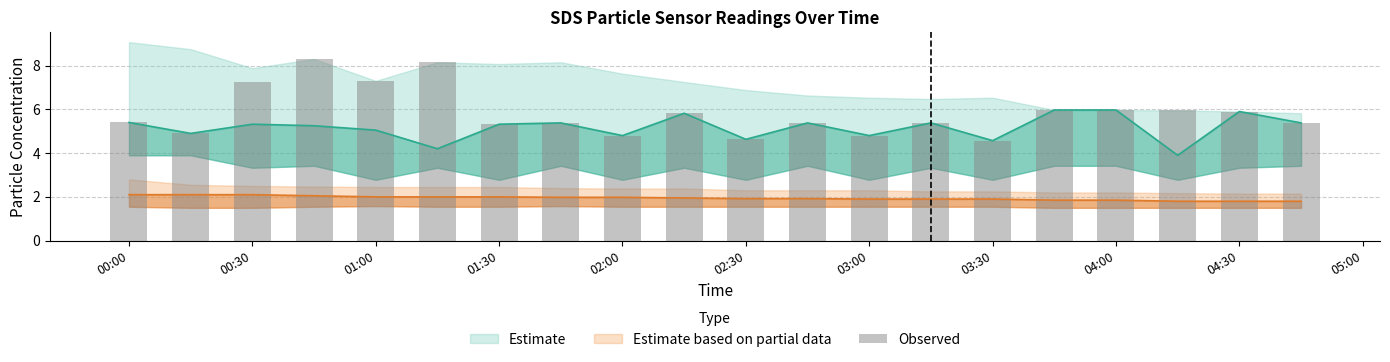

True or false: the data shows 8.4 at 02:00.

False